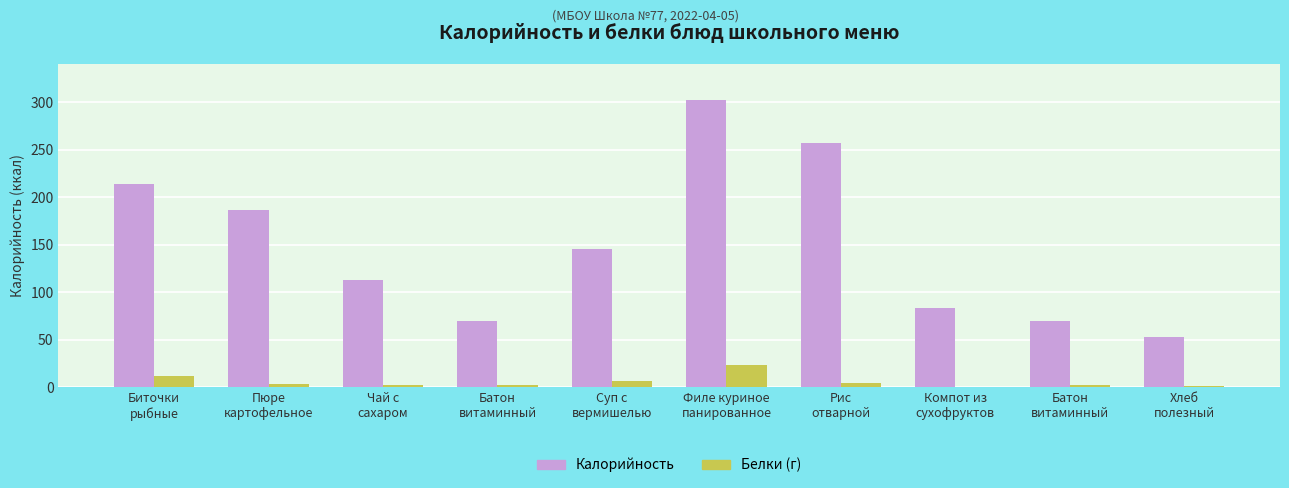

At which label does Калорийность first exceed 145?

Биточки
рыбные